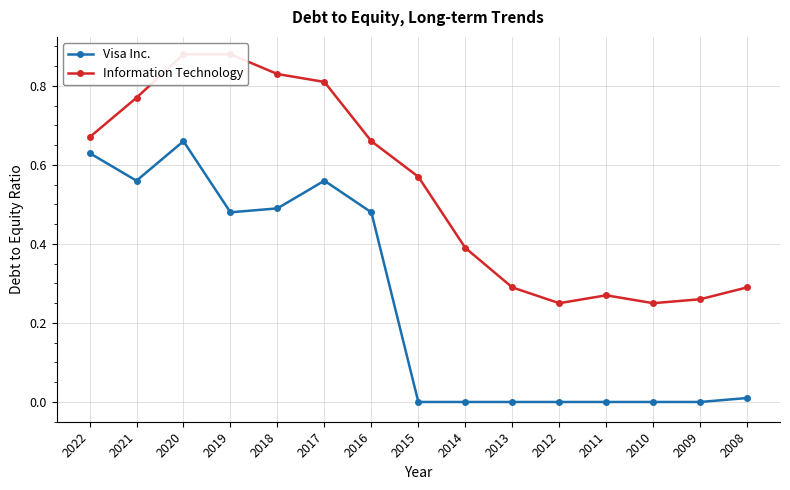

Is this an area chart (filled region under the line)?

No